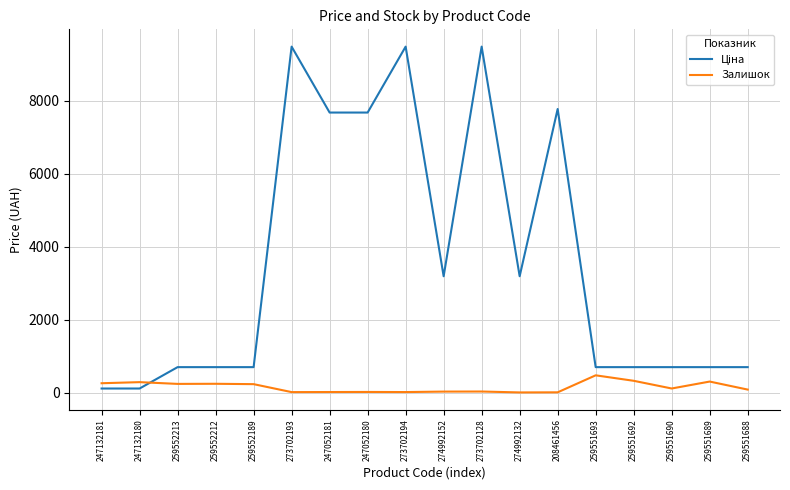

What is the average value of the Залишок series?

152.3